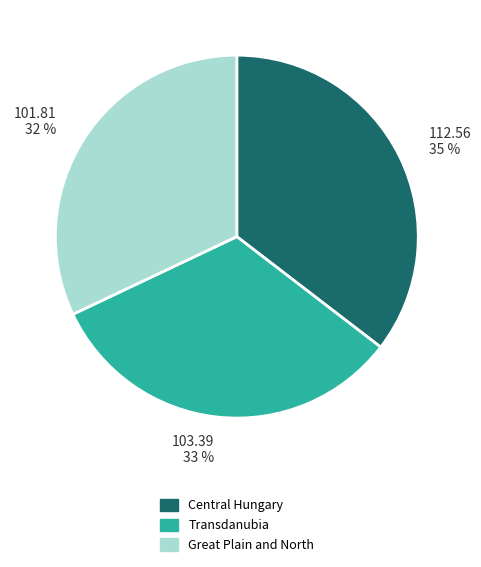

What percentage is the Central Hungary slice, to the nearest percent?

35%